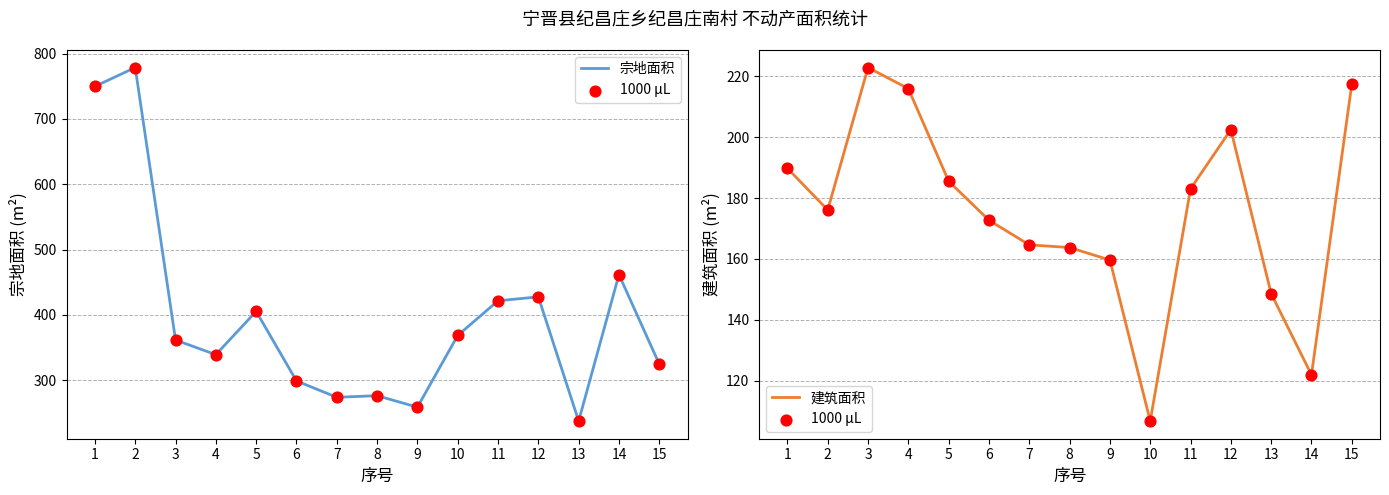

What is the total value across all series at 9?

577.9